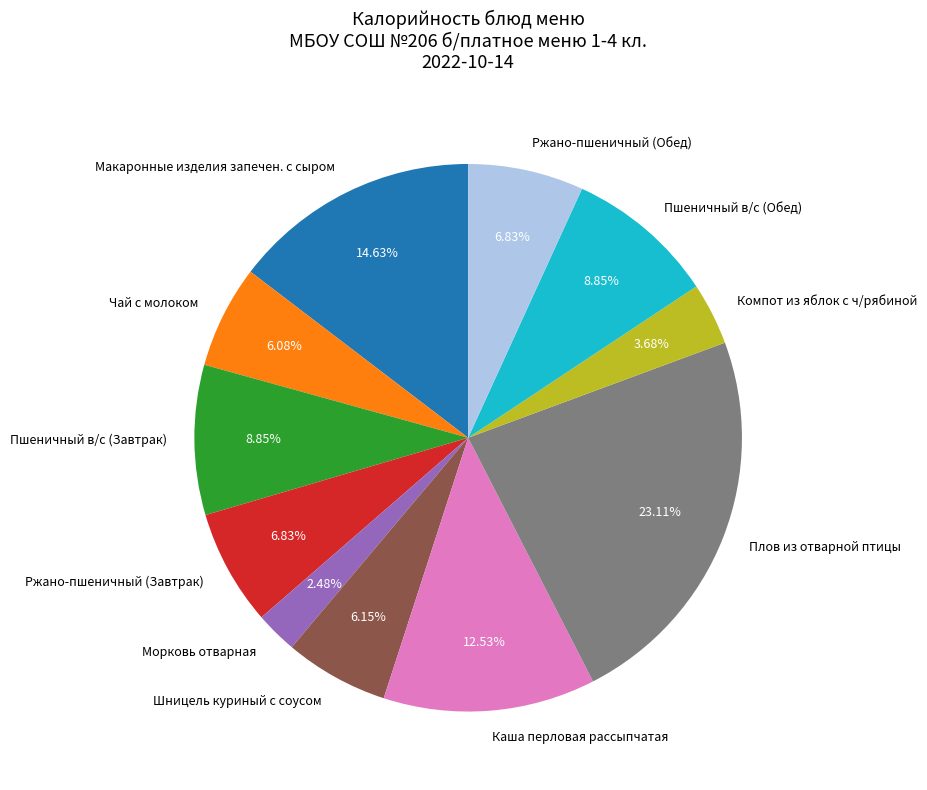

What is the smallest slice in the pie chart?

Морковь отварная